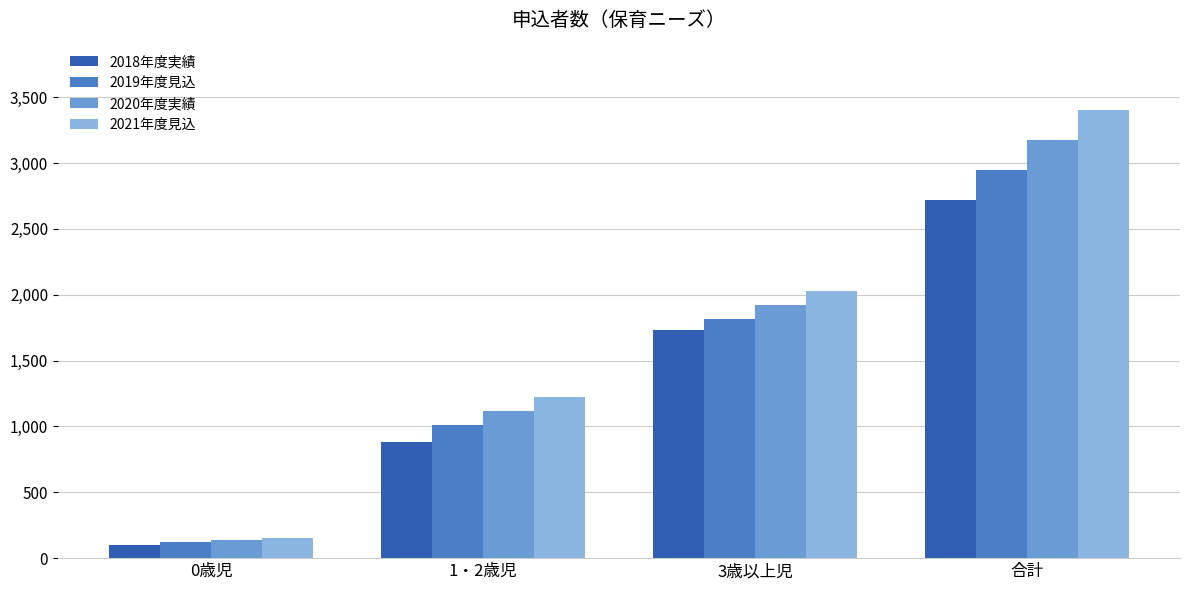

Which series changed the most between 0歳児 and 3歳以上児?

2021年度見込